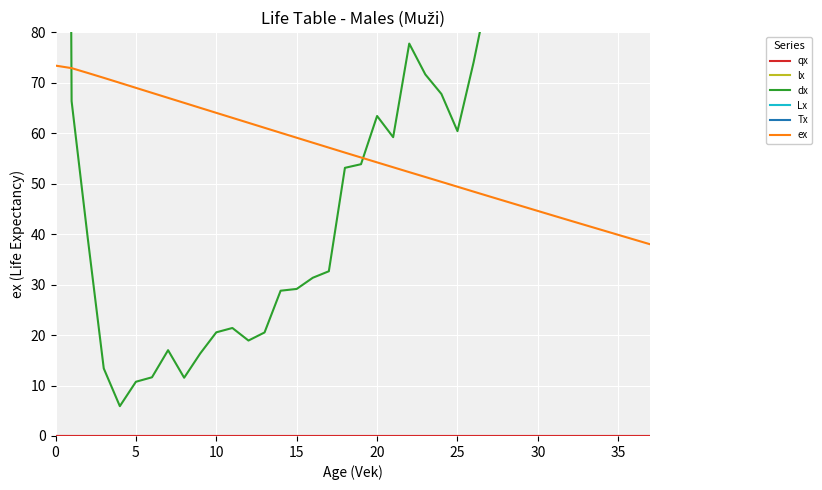

The value of ex at 5 is 123.4. True or false?

False